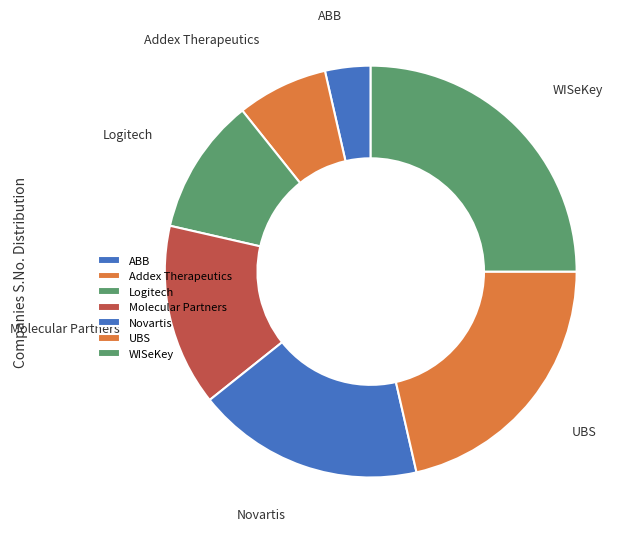

True or false: Novartis accounts for 18% of the total.

True